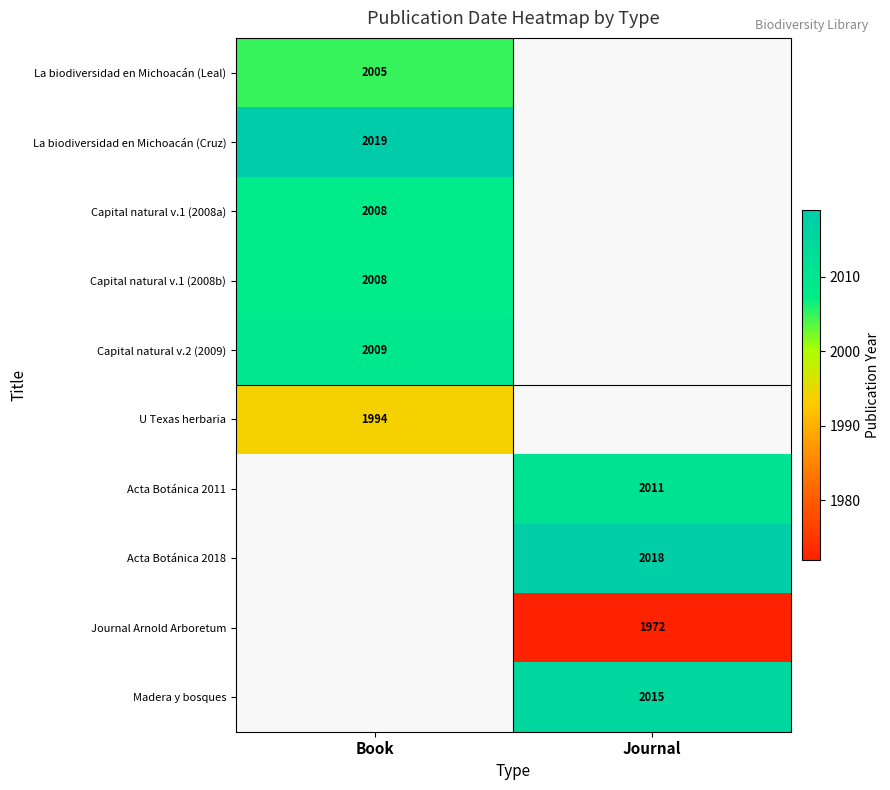

The value of Madera y bosques at Journal is 1269. True or false?

False